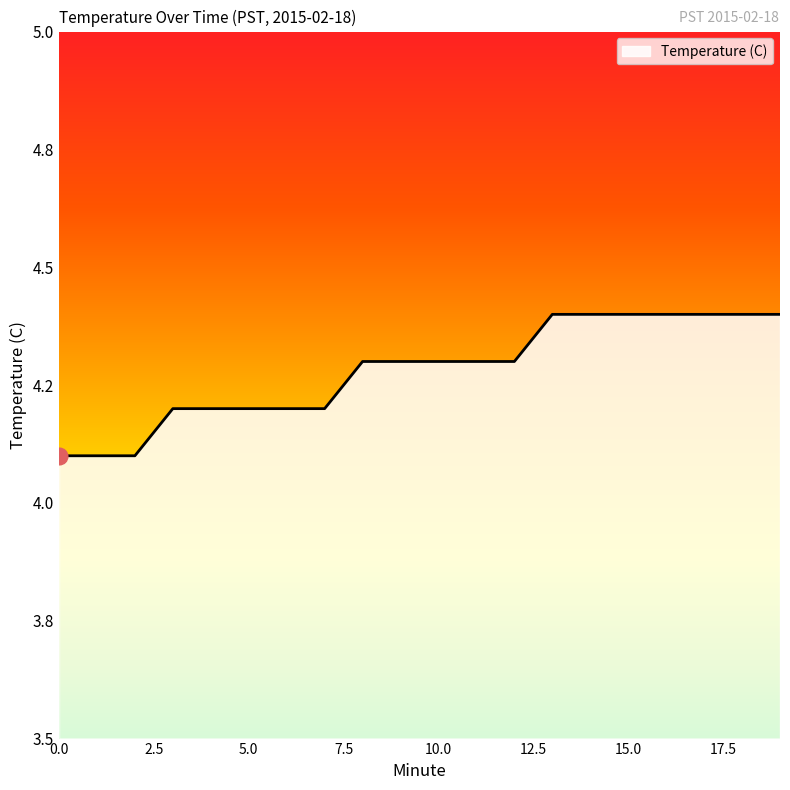

What is the minimum value shown in the chart?

4.1